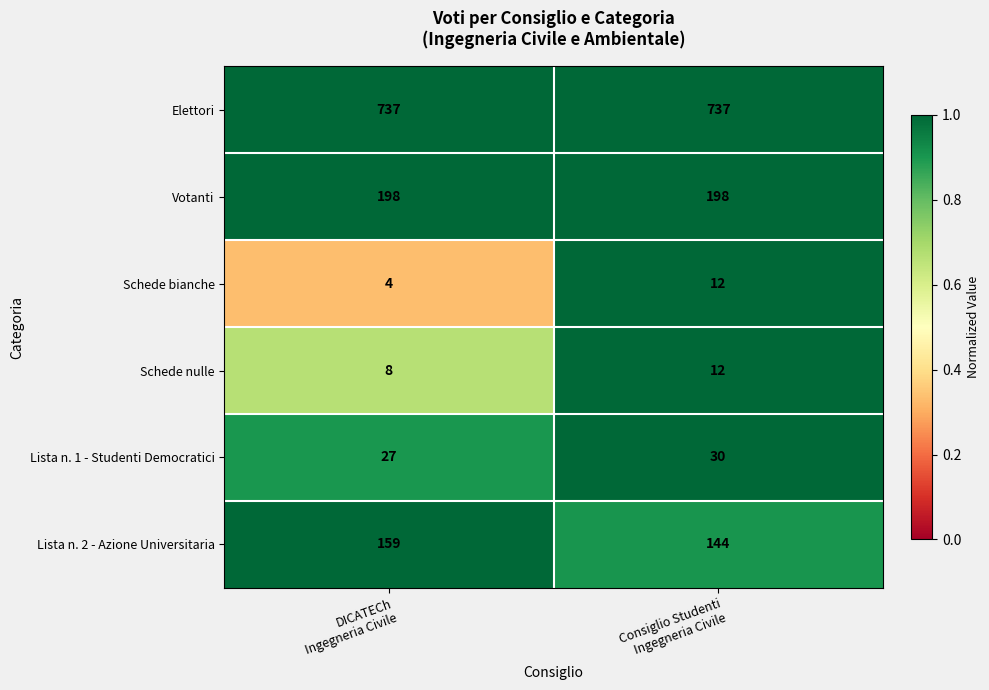

What is the average value of the Votanti series?

198